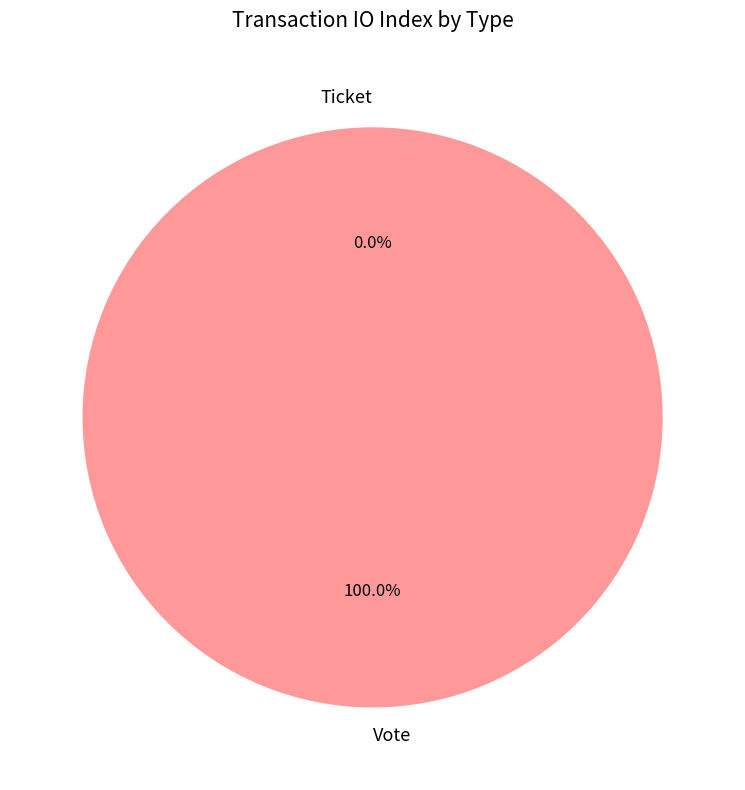

How many segments does this pie chart have?

2